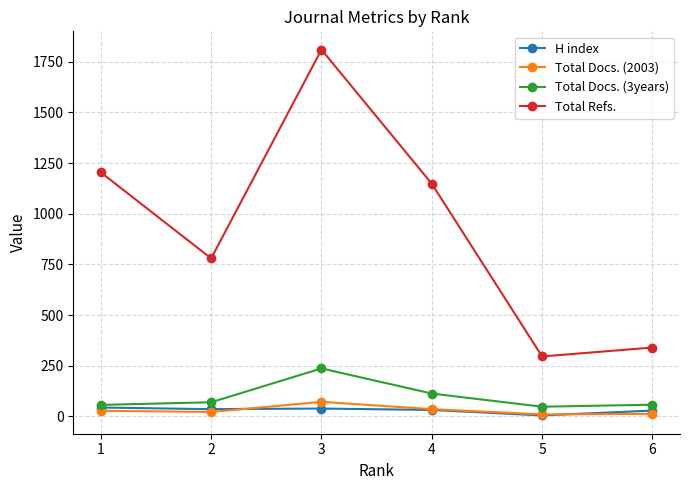

List the labels in order of Total Refs. value, smallest first.

5, 6, 2, 4, 1, 3